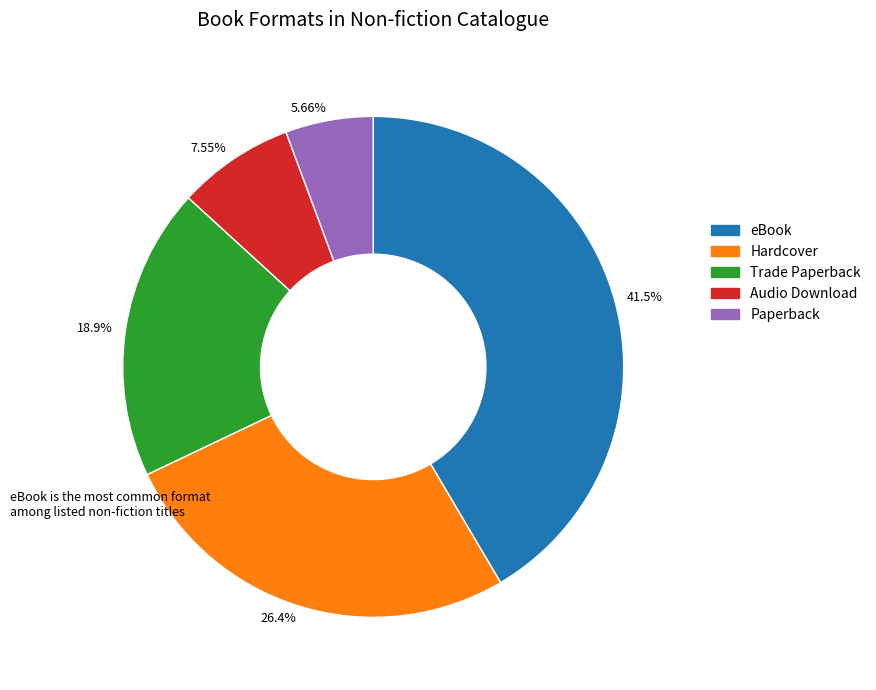

Does eBook represent more than half of the total?

No